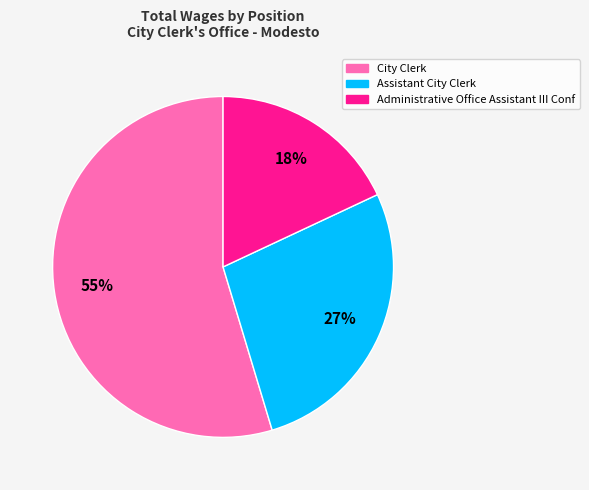

True or false: Administrative Office Assistant III Conf accounts for 18% of the total.

True